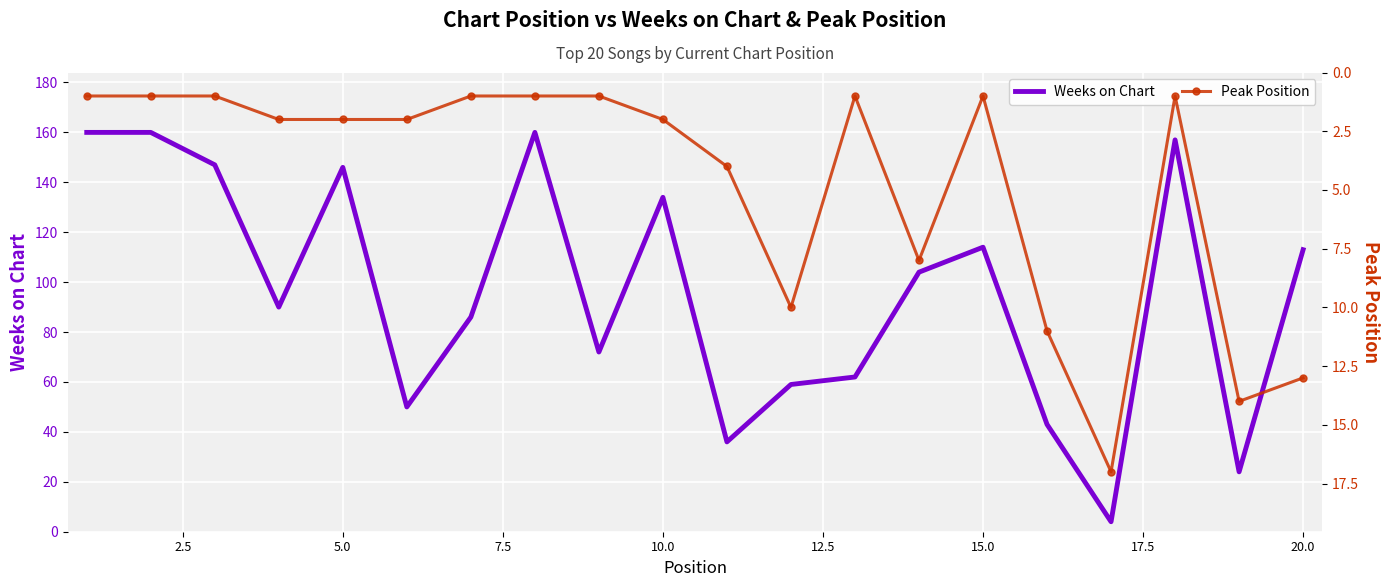

How many lines are shown in the chart?

2